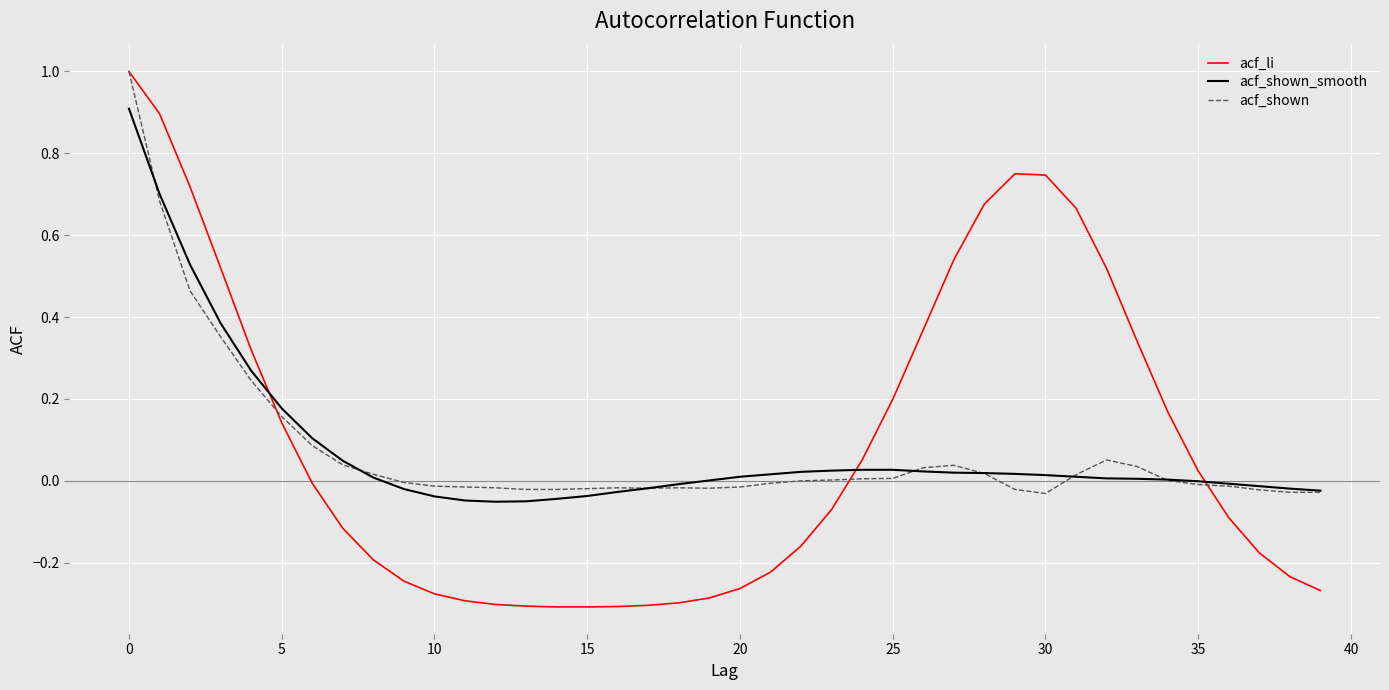

Which series has the largest range (max minus min)?

acf_li